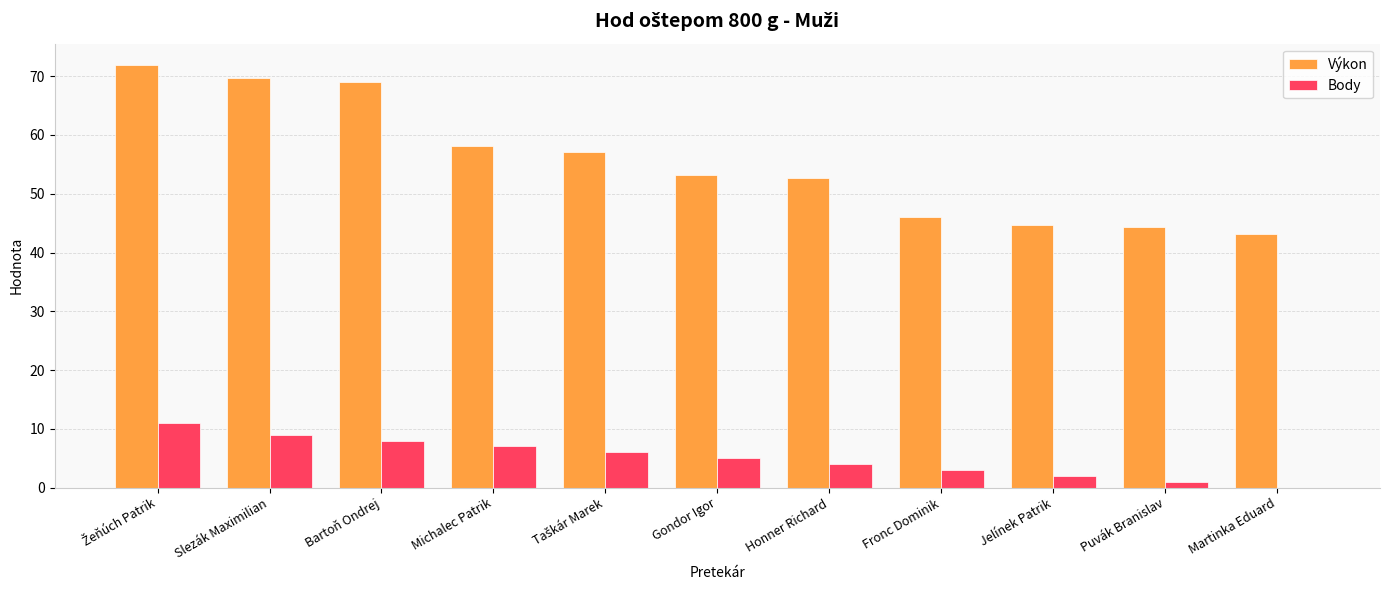

What value does the Výkon series have at Gondor Igor?

53.3